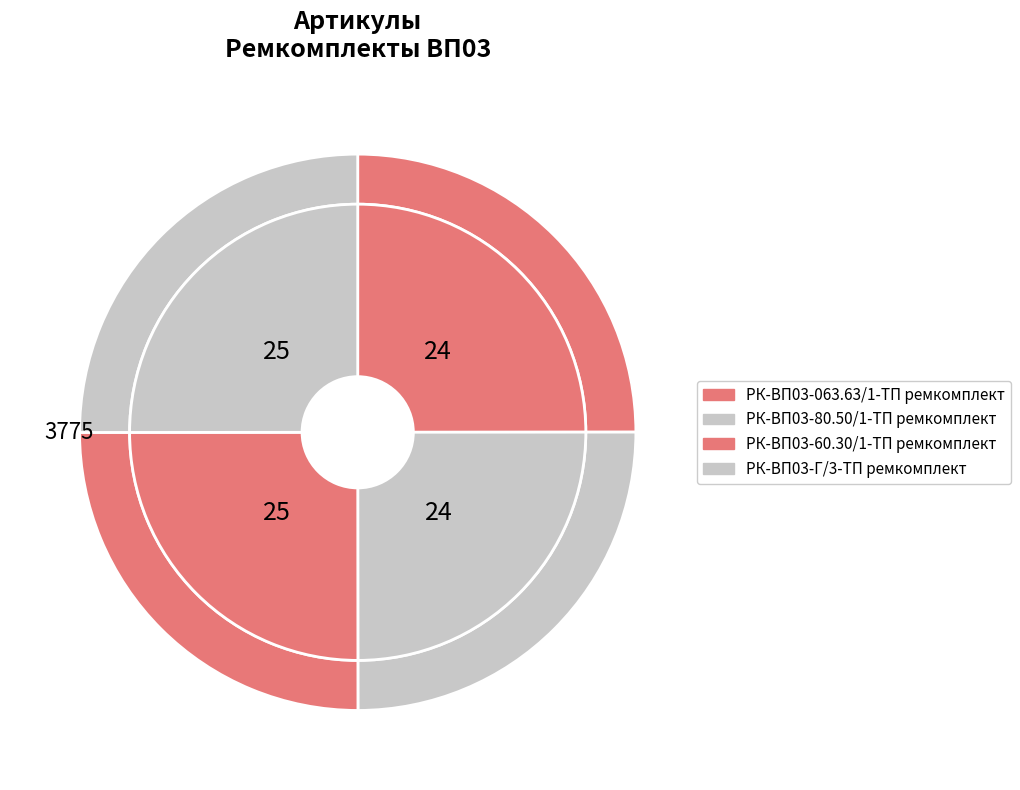

Is the sum of РК-ВП03-60.30/1-ТП ремкомплект and РК-ВП03-Г/3-ТП ремкомплект greater than half?

Yes